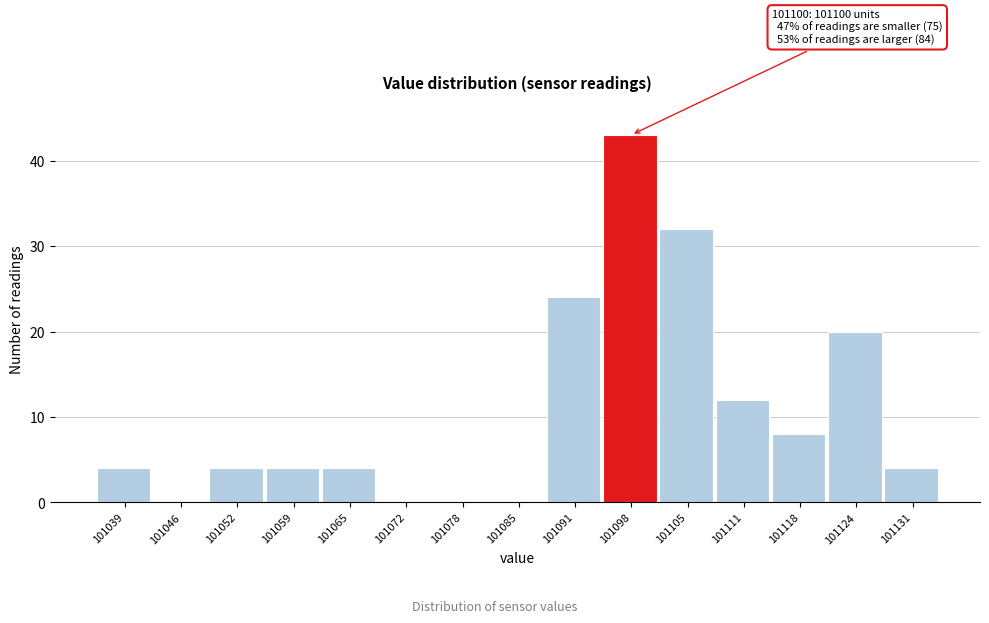

Over which range of the x-axis is the bar tallest?

101095 to 101101